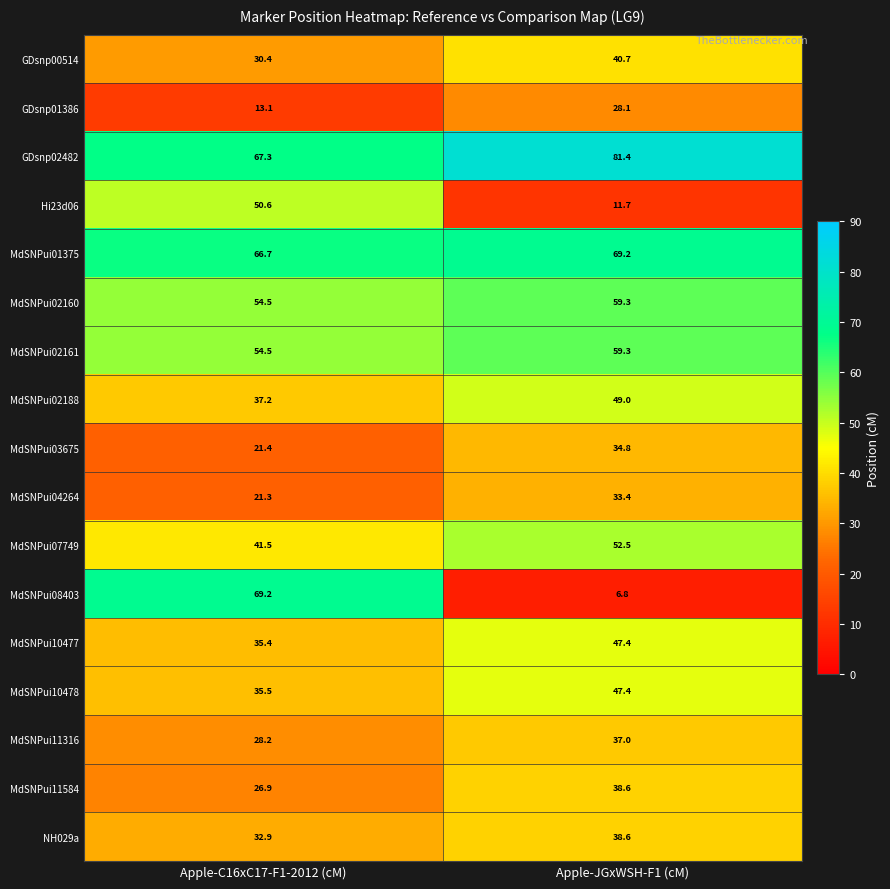

At which label does MdSNPui08403 first exceed 69?

Apple-C16xC17-F1-2012 (cM)